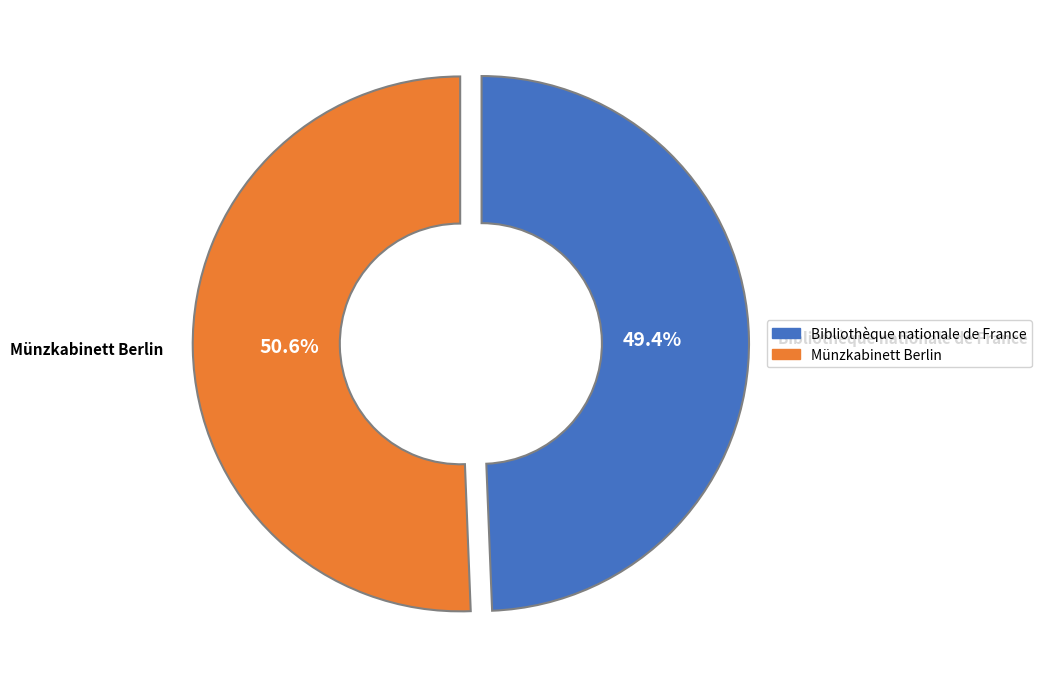

Does Bibliothèque nationale de France represent more than half of the total?

No